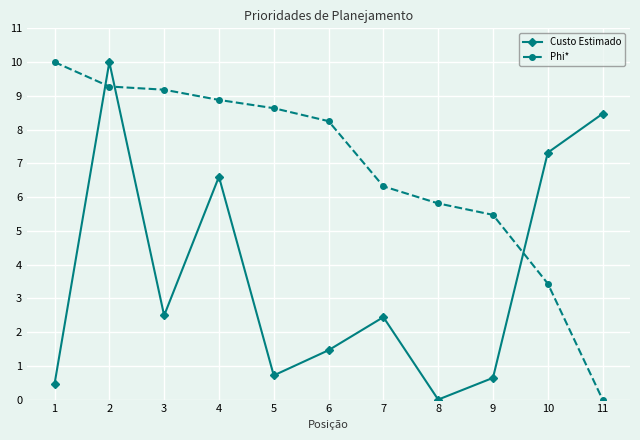

How many intersections are there between Phi* and Custo Estimado?

3